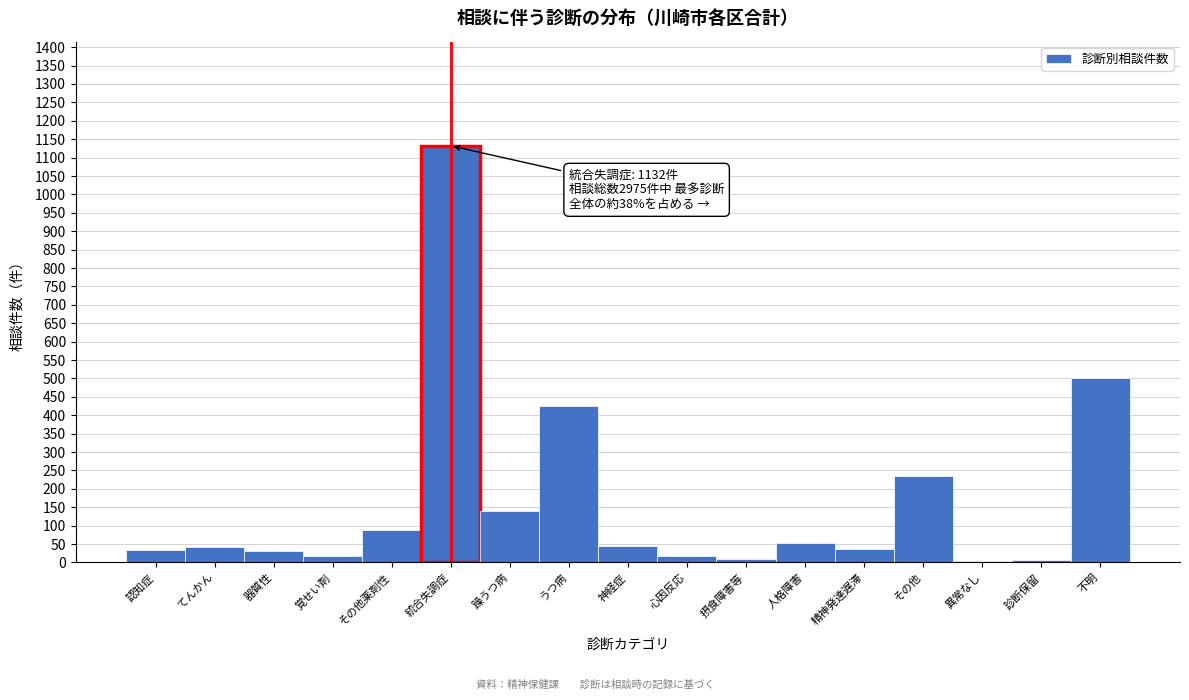

Which category has the highest value across all series?

統合失調症